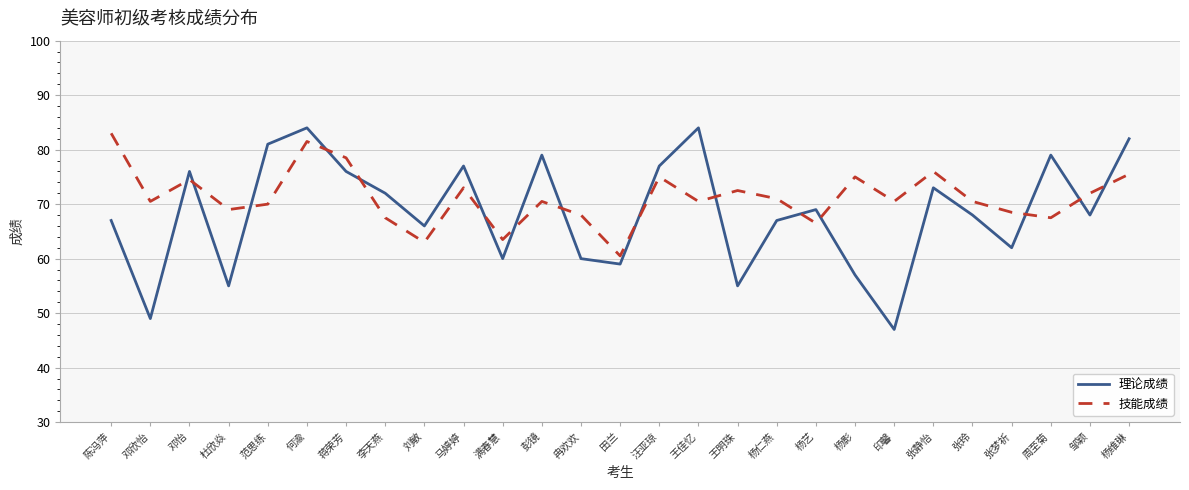

What are all the series names shown in the legend?

理论成绩, 技能成绩